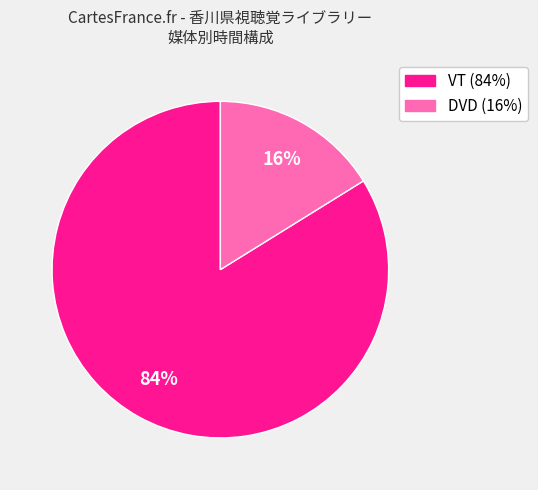

How many segments does this pie chart have?

2